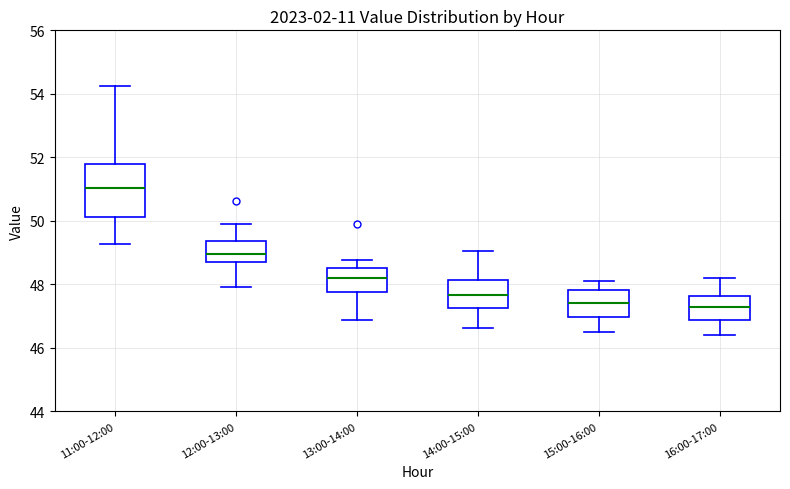

Where is the lower edge of the box for 12:00-13:00 on the y-axis? The values are not printed on the chart, so give them approximately, as read against the axis.

48.6